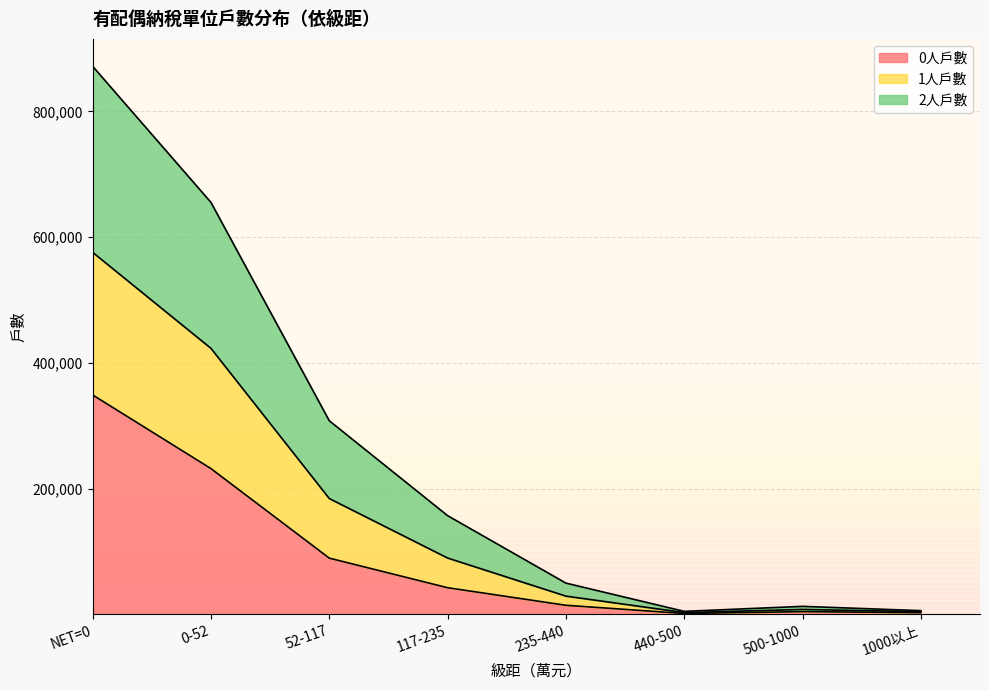

What value does the 0人戶數 series have at 500-1000?

4378